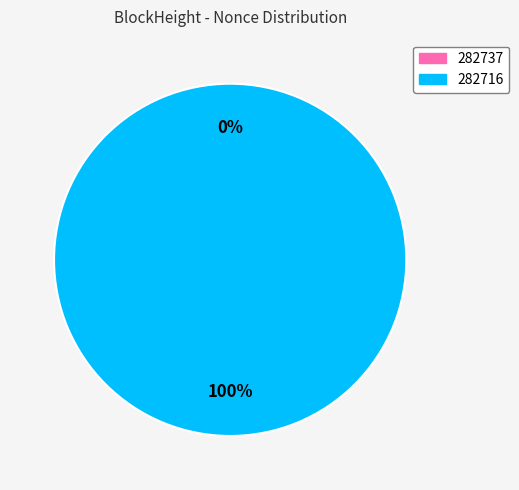

To the nearest percent, what is the average slice percentage?

50%